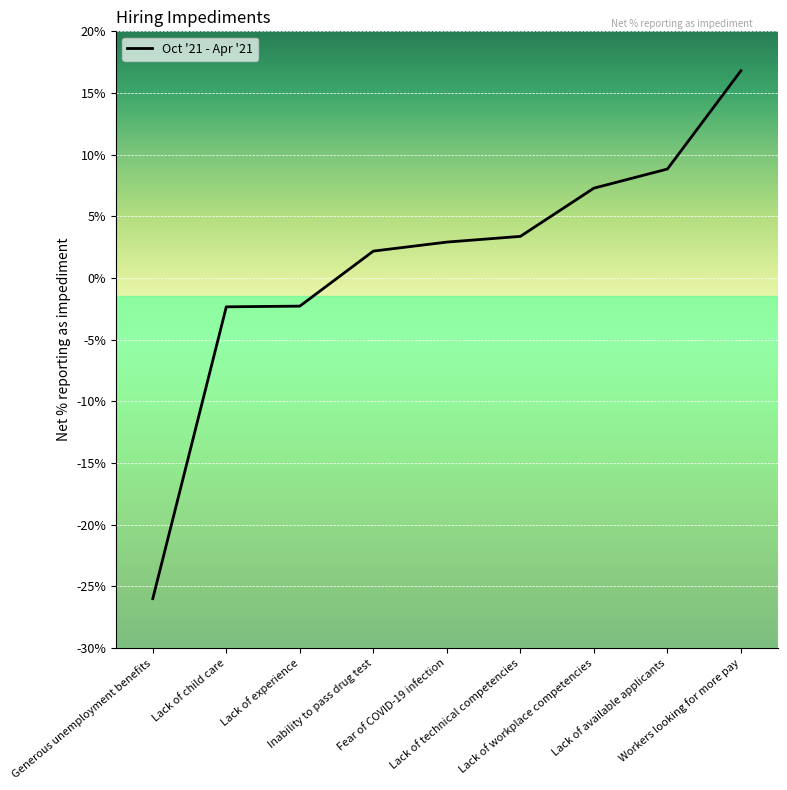

Reading right to left, what are all the values shown in this chart?

16.8	8.8	7.3	3.4	2.9	2.2	-2.3	-2.3	-26.0